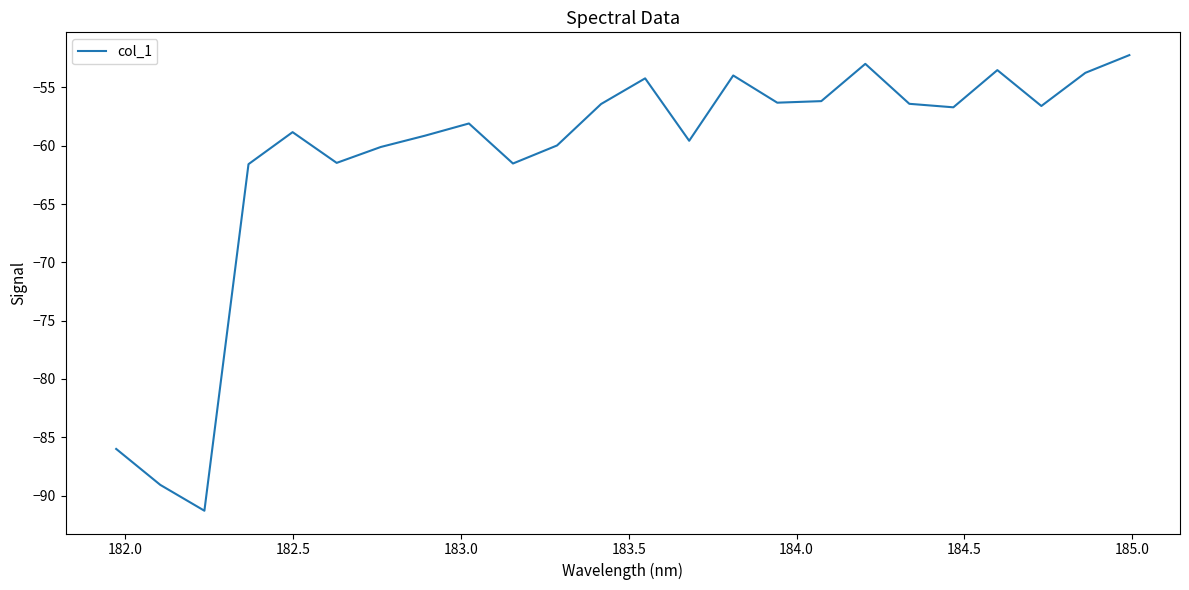

What is the difference between the maximum and minimum values?

39.1